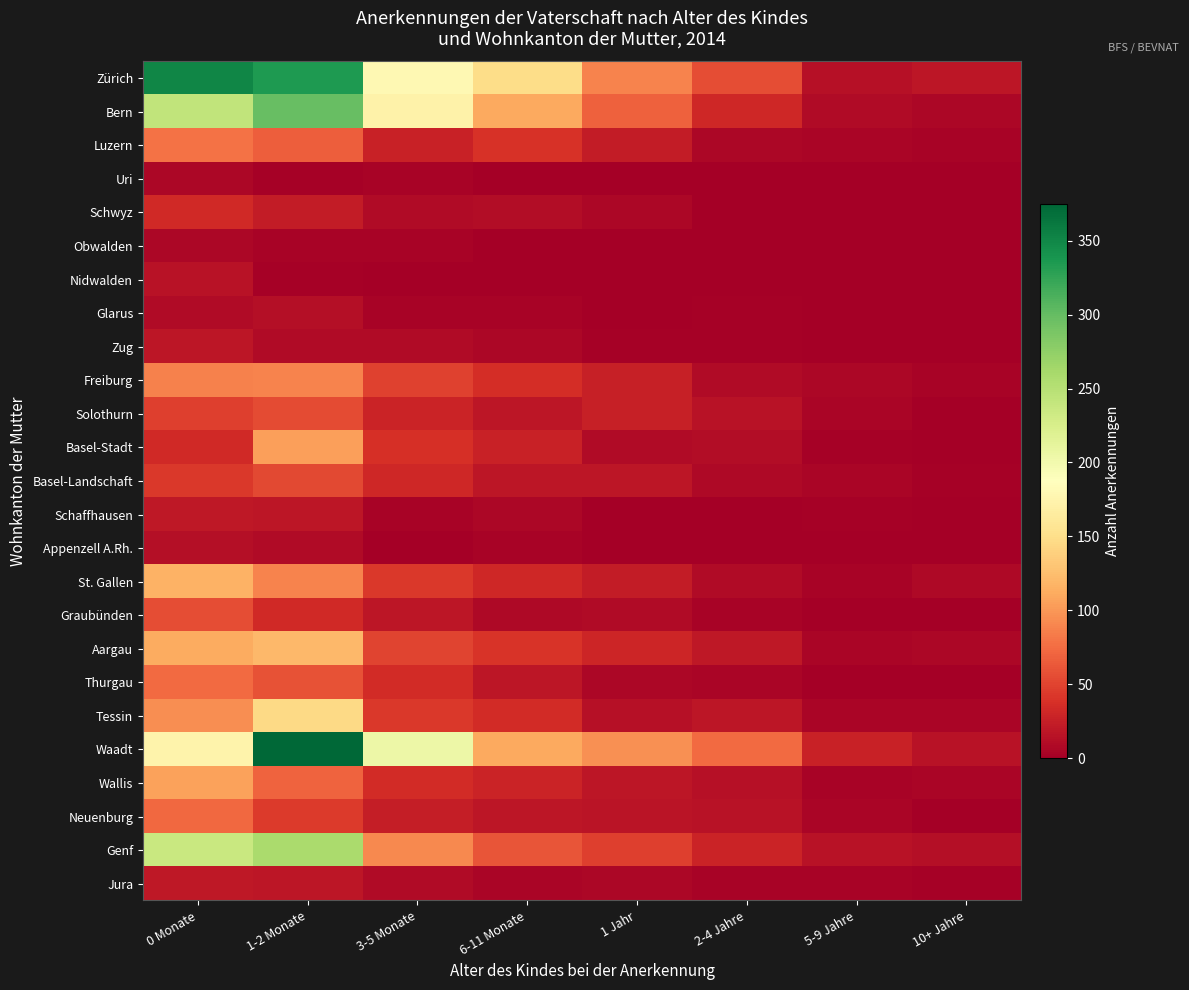

Which series has the largest range (max minus min)?

Waadt